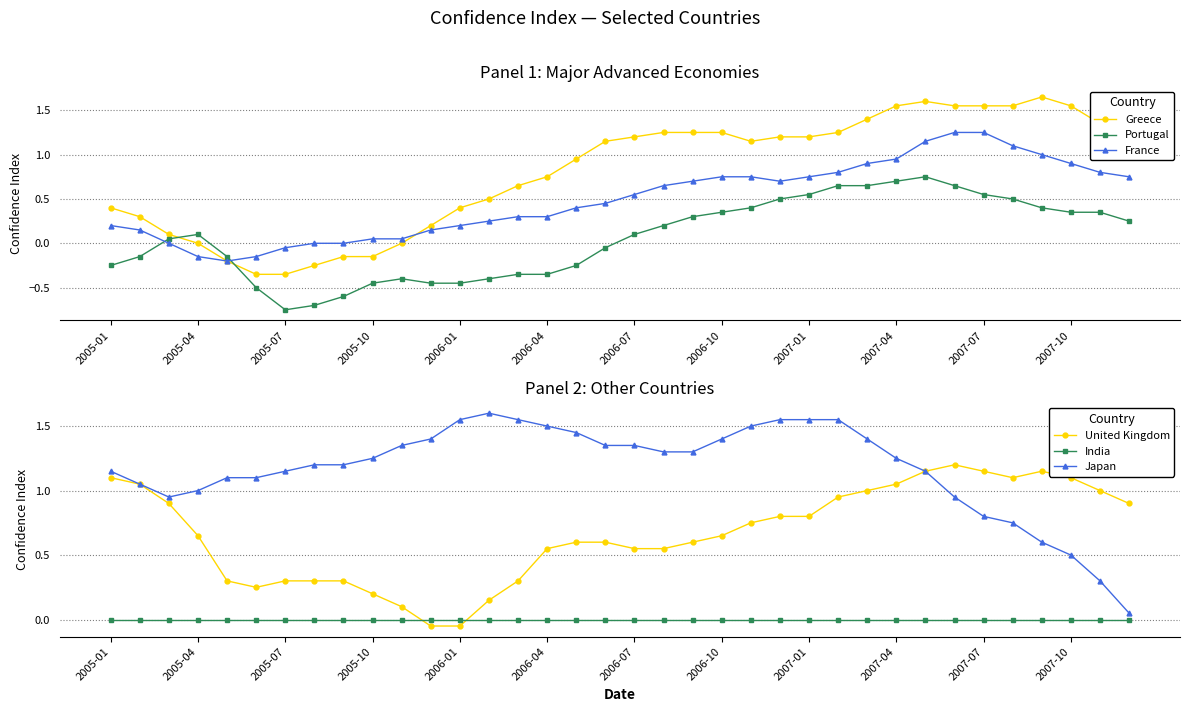

After their last crossing, which series has the higher values: Greece or Portugal?

Greece